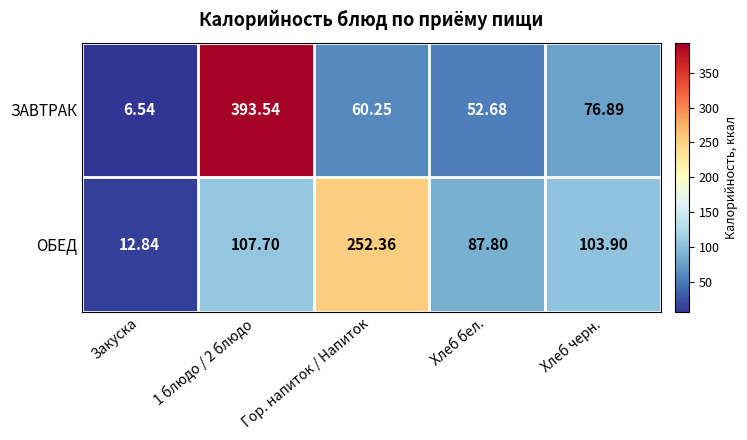

Which series has the widest spread of values?

ЗАВТРАК